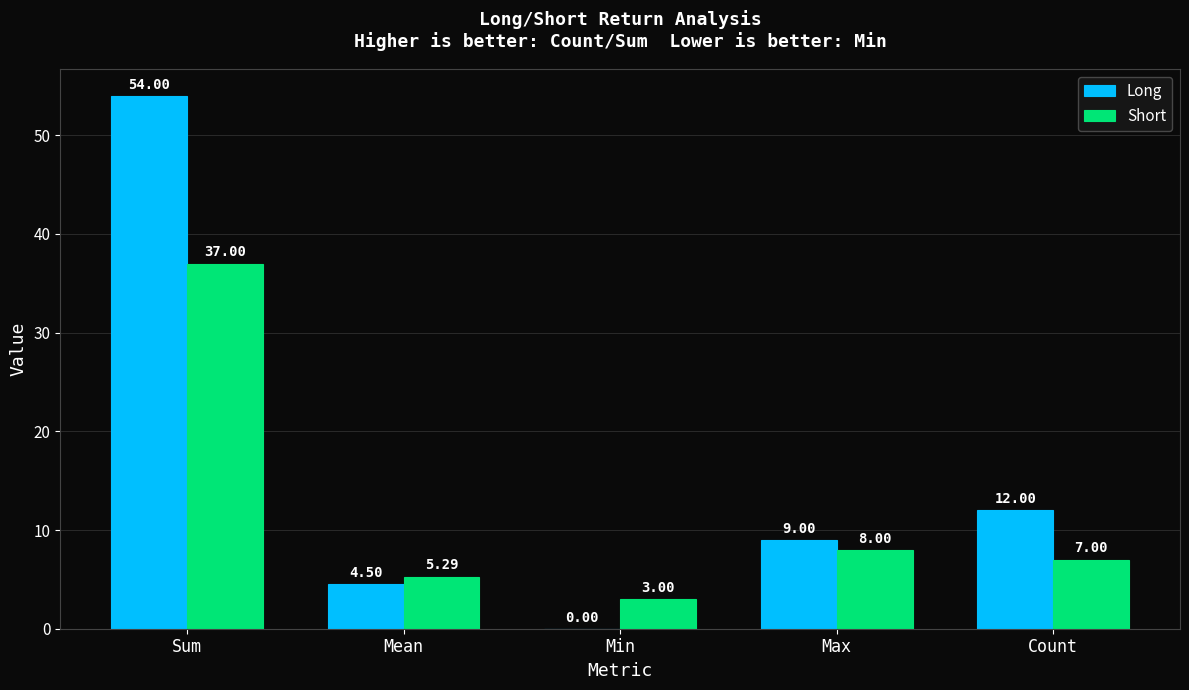

Which series has the largest total across all categories?

Long